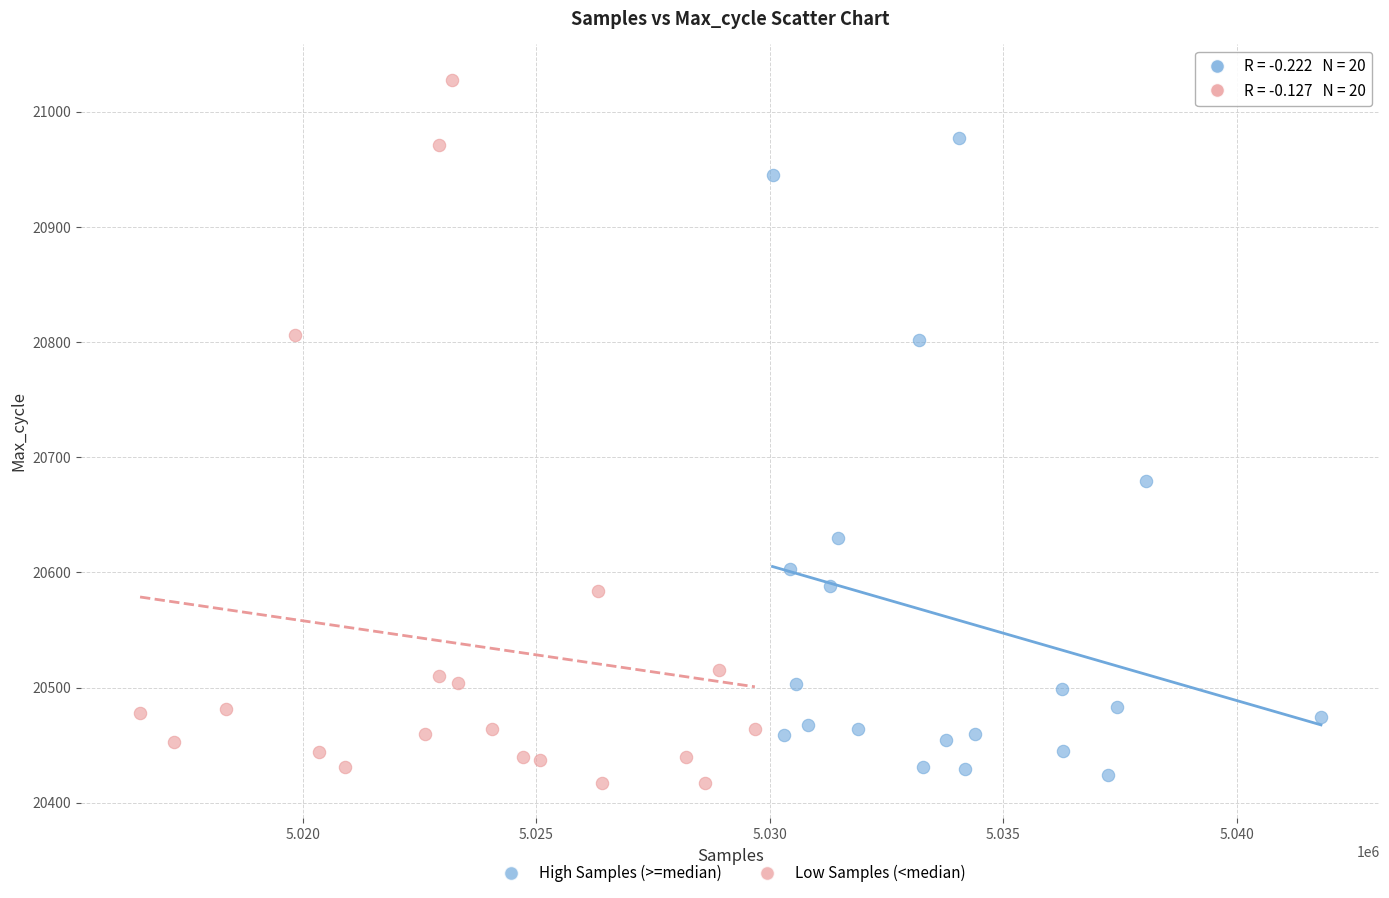

Which series reaches the maximum Y coordinate?

Low Samples (<median)